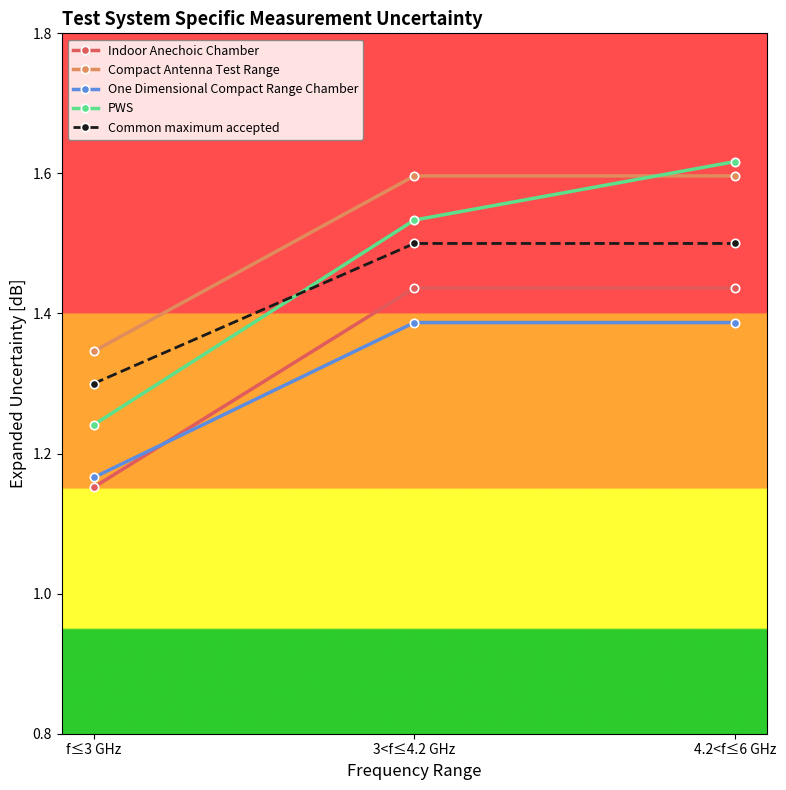

At which label does PWS reach its minimum?

f≤3 GHz